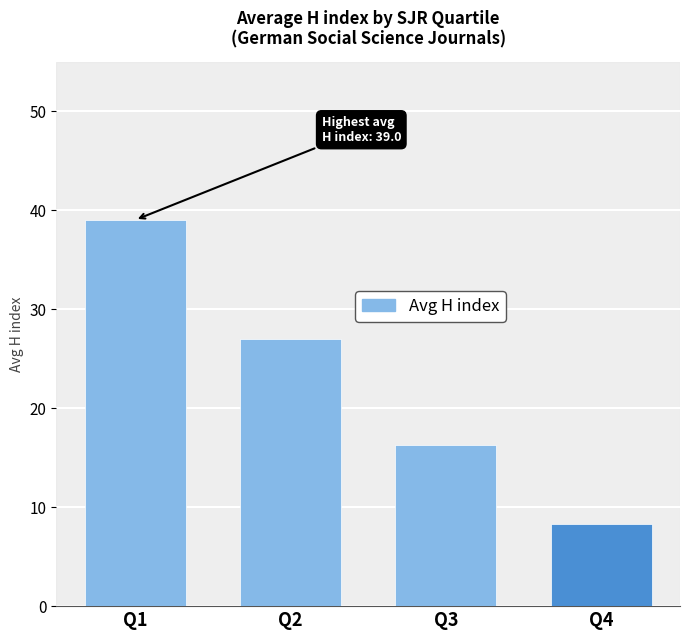

What is the value of the 1st bar from the left?

39.0